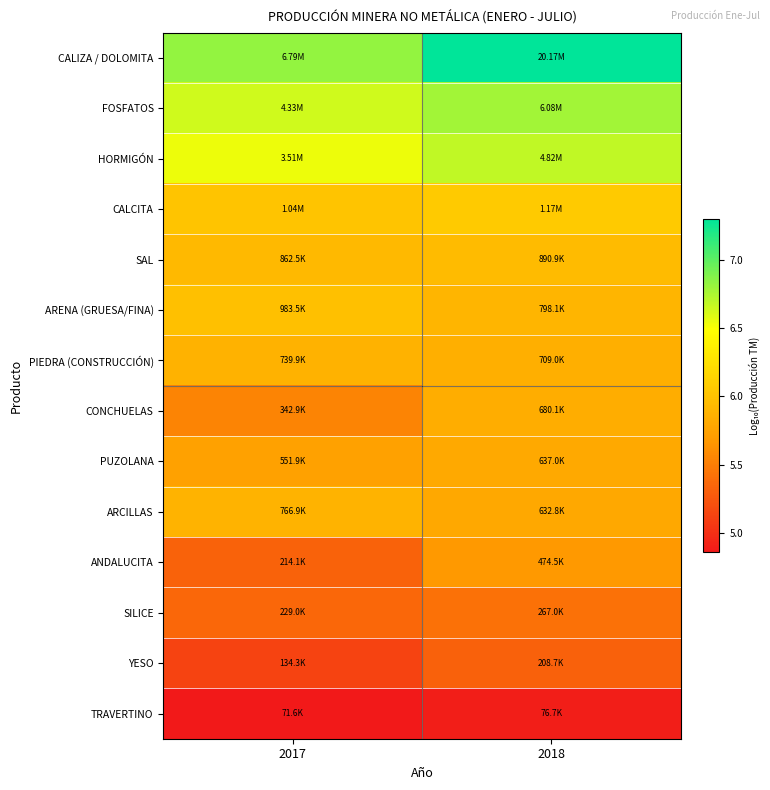

How many series are shown in this chart?

14